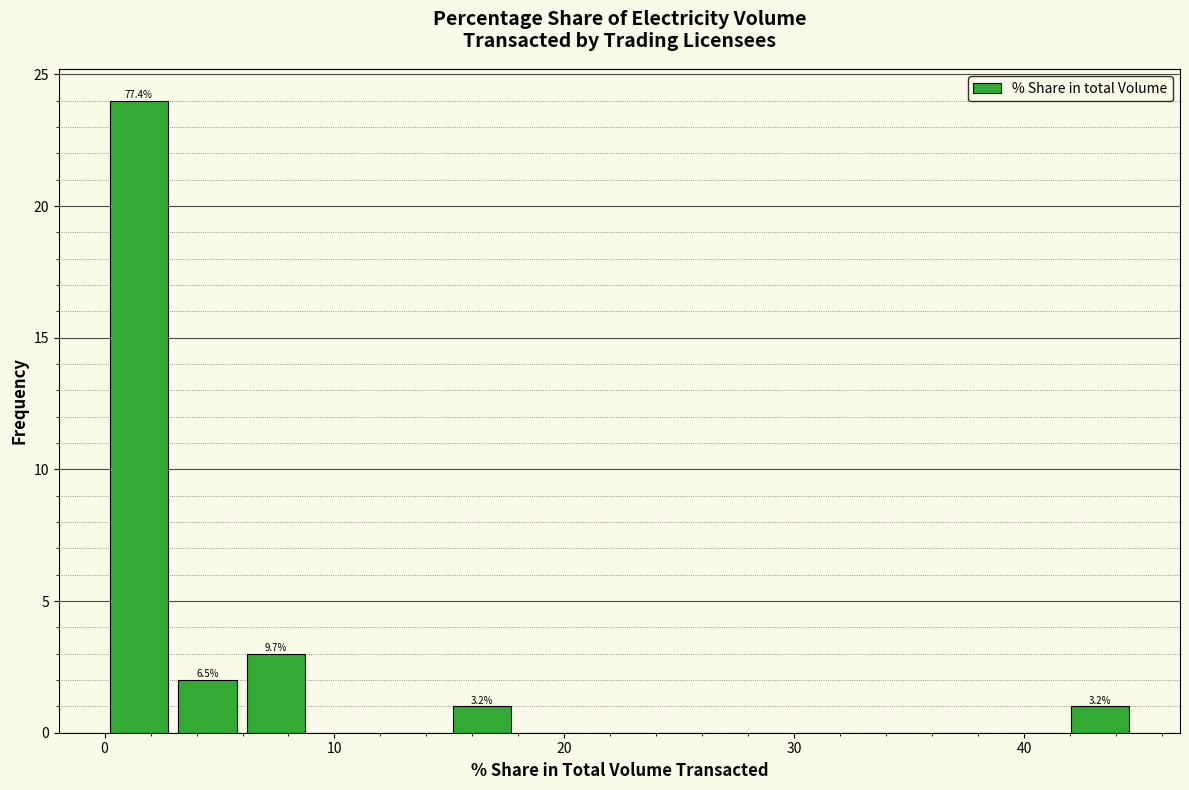

Around what value on the x-axis is the tallest bar? Give the approximate position of its centre, as read against the axis.

1